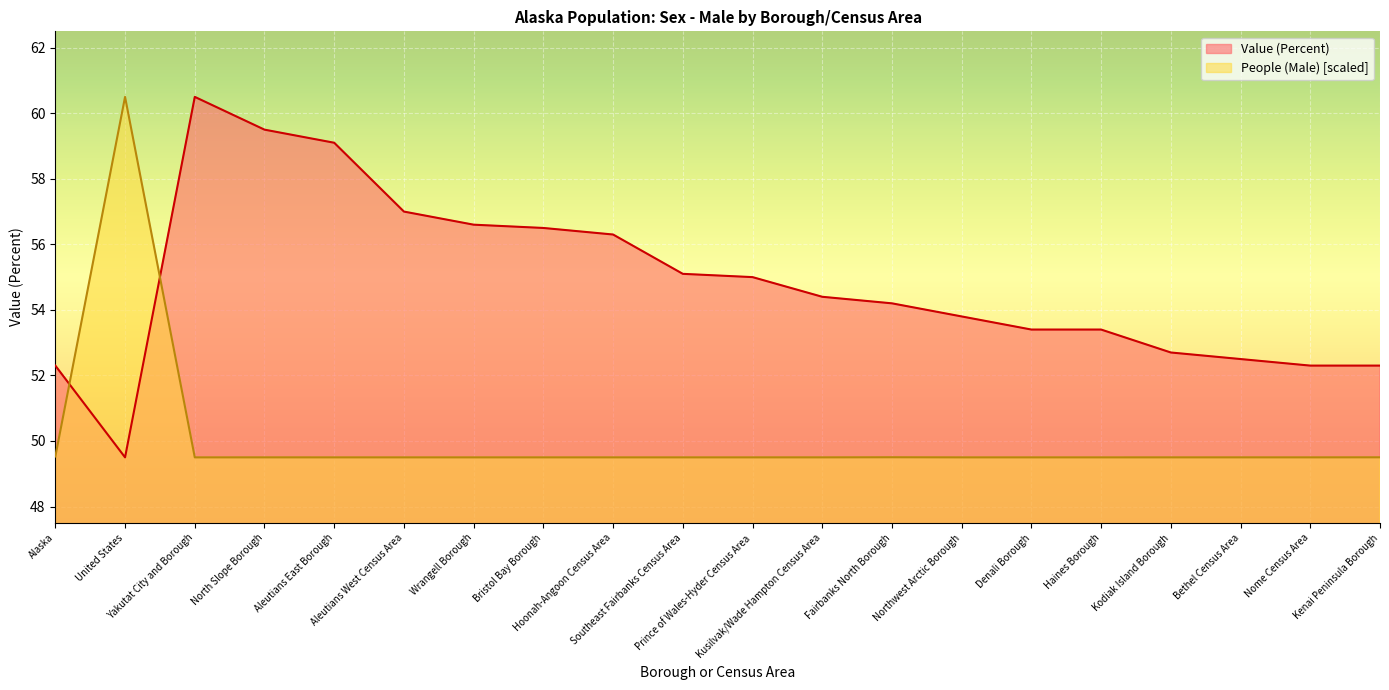

Which label corresponds to the largest value in the chart?

United States